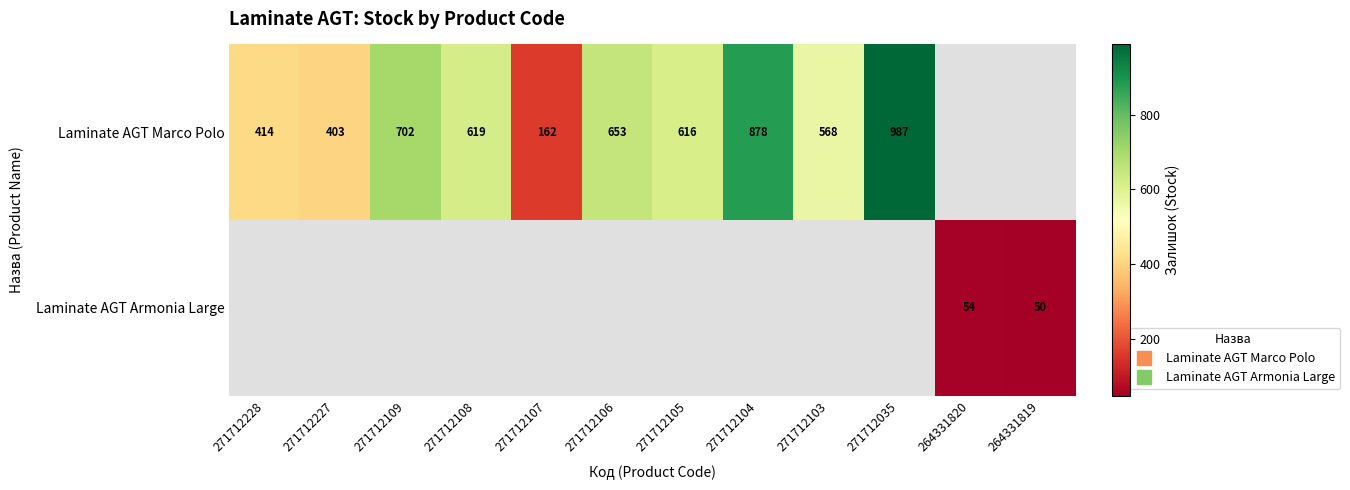

At which category does the chart reach its minimum across all series?

264331819